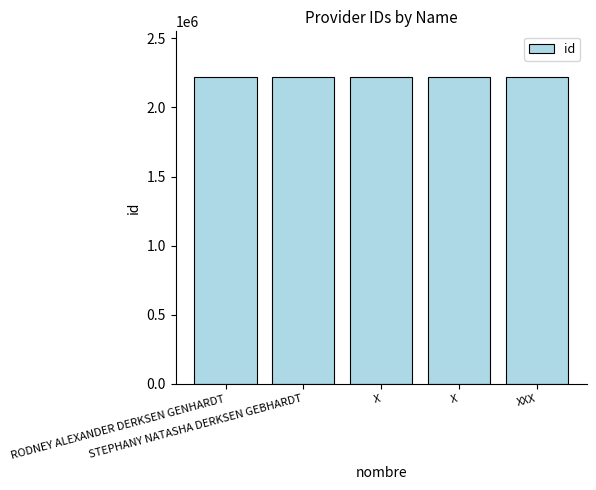

What is the change in value from X to X?

+1